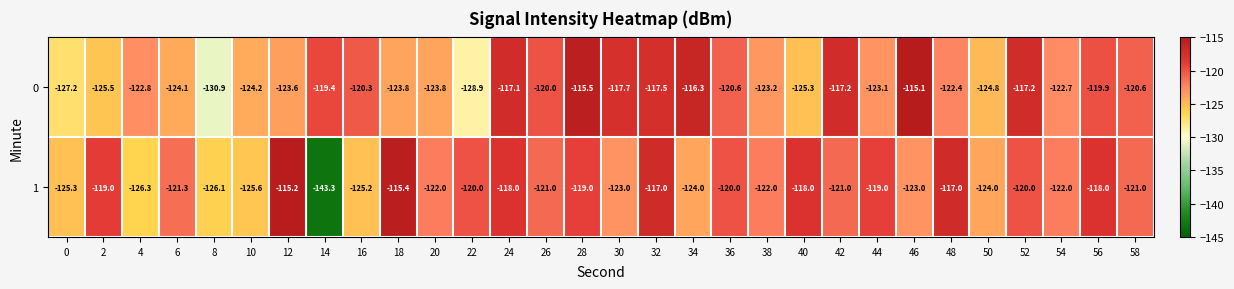

How many distinct data groups are displayed?

2